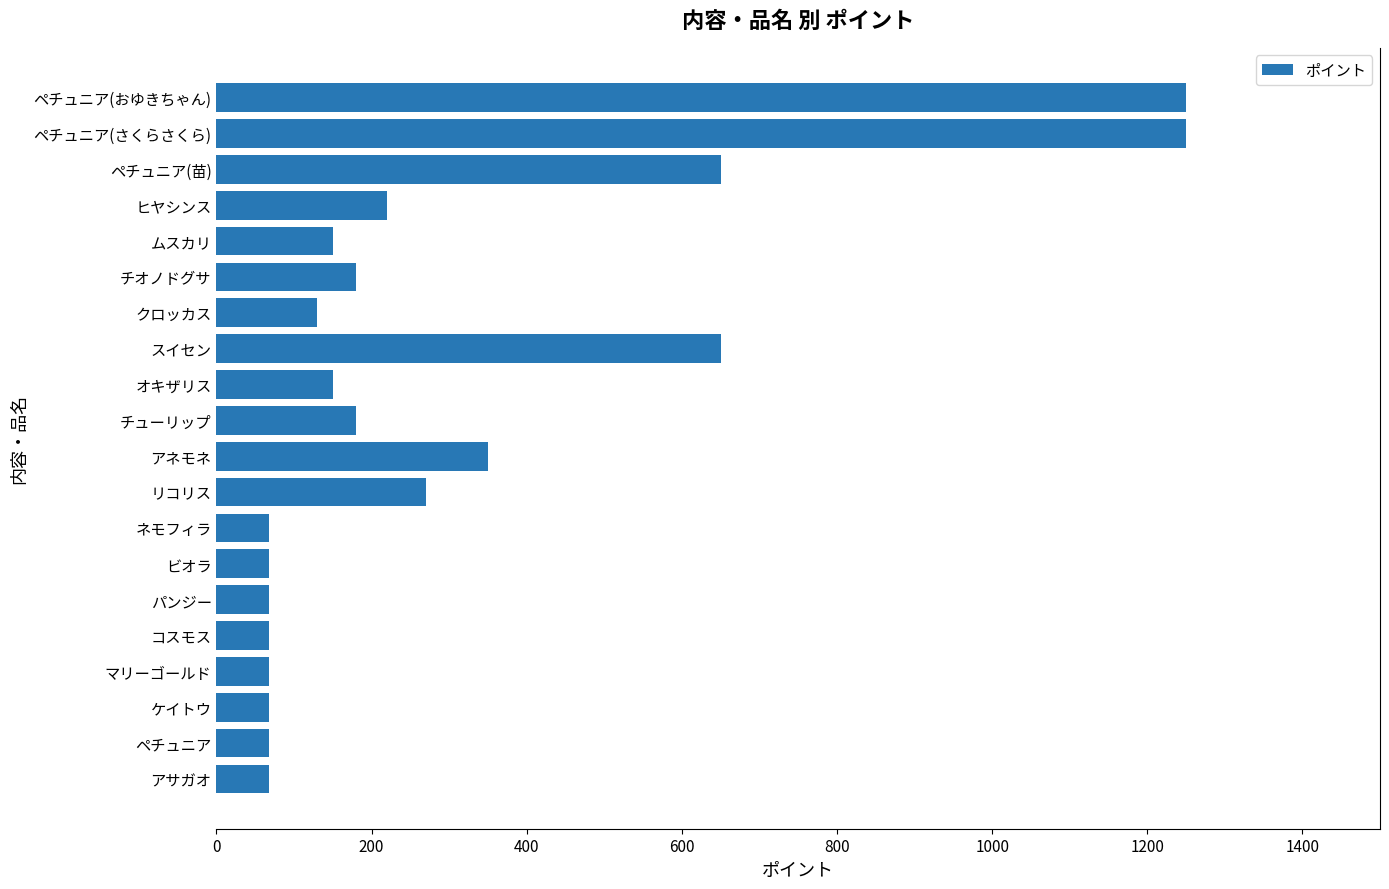

What is the maximum value shown in the chart?

1250